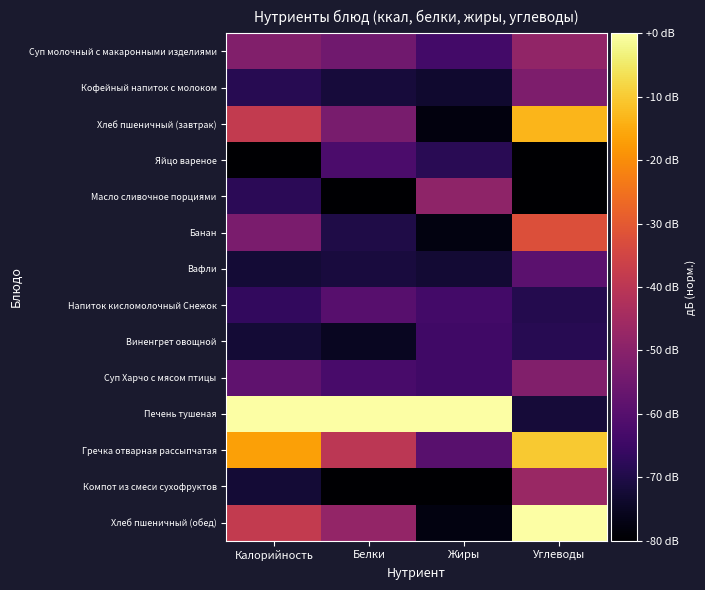

Reading left to right, extract all data points from this chart.

Суп молочный с макаронными изделиями: Калорийность=-51.4	Белки=-54.9	Жиры=-63.5	Углеводы=-48.2
Кофейный напиток с молоком: Калорийность=-68.5	Белки=-71.6	Жиры=-73.2	Углеводы=-52.3
Хлеб пшеничный (завтрак): Калорийность=-38.4	Белки=-53.4	Жиры=-78.0	Углеводы=-13.4
Яйцо вареное: Калорийность=-80.0	Белки=-62.2	Жиры=-68.3	Углеводы=-79.8
Масло сливочное порциями: Калорийность=-68.0	Белки=-80.0	Жиры=-48.8	Углеводы=-80.0
Банан: Калорийность=-53.0	Белки=-70.3	Жиры=-77.6	Углеводы=-32.5
Вафли: Калорийность=-72.3	Белки=-71.3	Жиры=-72.5	Углеводы=-58.9
Напиток кисломолочный Снежок: Калорийность=-66.7	Белки=-59.7	Жиры=-63.7	Углеводы=-69.3
Виненгрет овощной: Калорийность=-72.3	Белки=-75.2	Жиры=-64.3	Углеводы=-68.7
Суп Харчо с мясом птицы: Калорийность=-58.3	Белки=-62.6	Жиры=-64.3	Углеводы=-51.3
Печень тушеная: Калорийность=0.0	Белки=0.0	Жиры=0.0	Углеводы=-72.0
Гречка отварная рассыпчатая: Калорийность=-16.7	Белки=-39.8	Жиры=-59.4	Углеводы=-10.2
Компот из смеси сухофруктов: Калорийность=-72.5	Белки=-79.9	Жиры=-80.0	Углеводы=-46.6
Хлеб пшеничный (обед): Калорийность=-38.4	Белки=-48.1	Жиры=-77.6	Углеводы=0.0